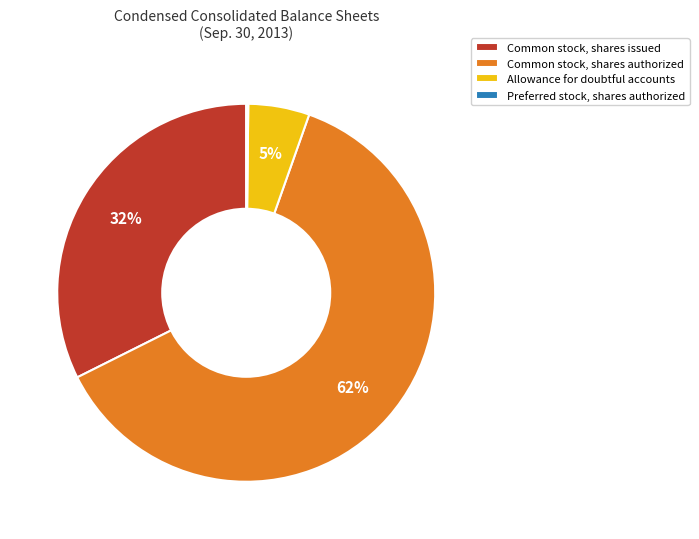

To the nearest percent, what percentage of the pie is Common stock, shares issued?

32%